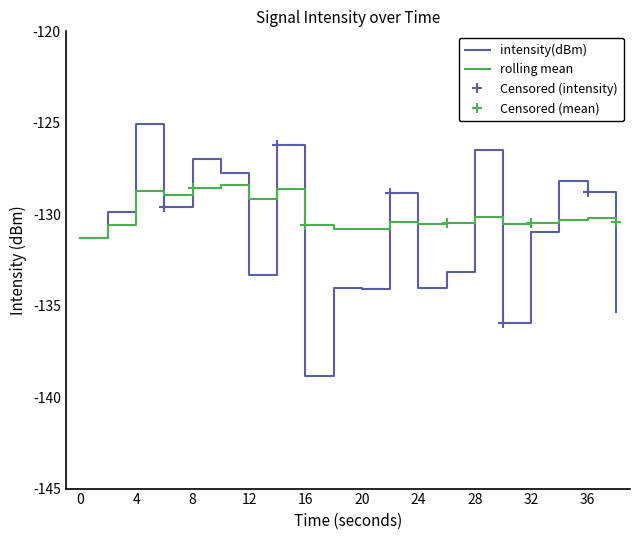

The value of rolling_mean at 24 is -130.5. True or false?

True